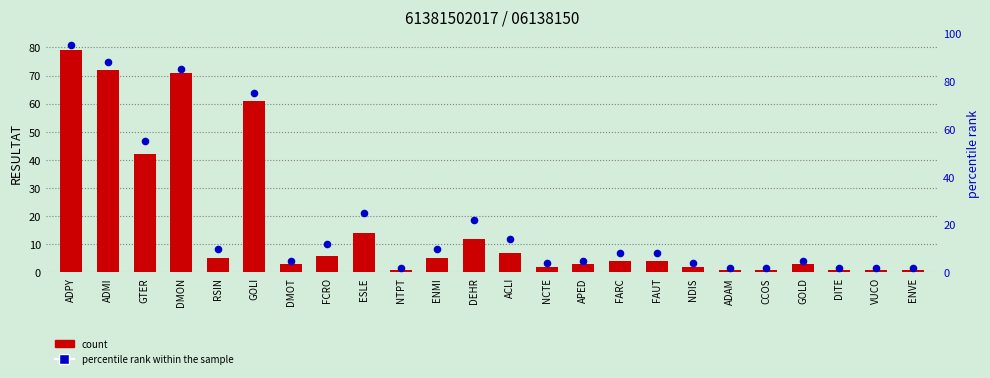

At how many categories does at least one series exceed 53?

5